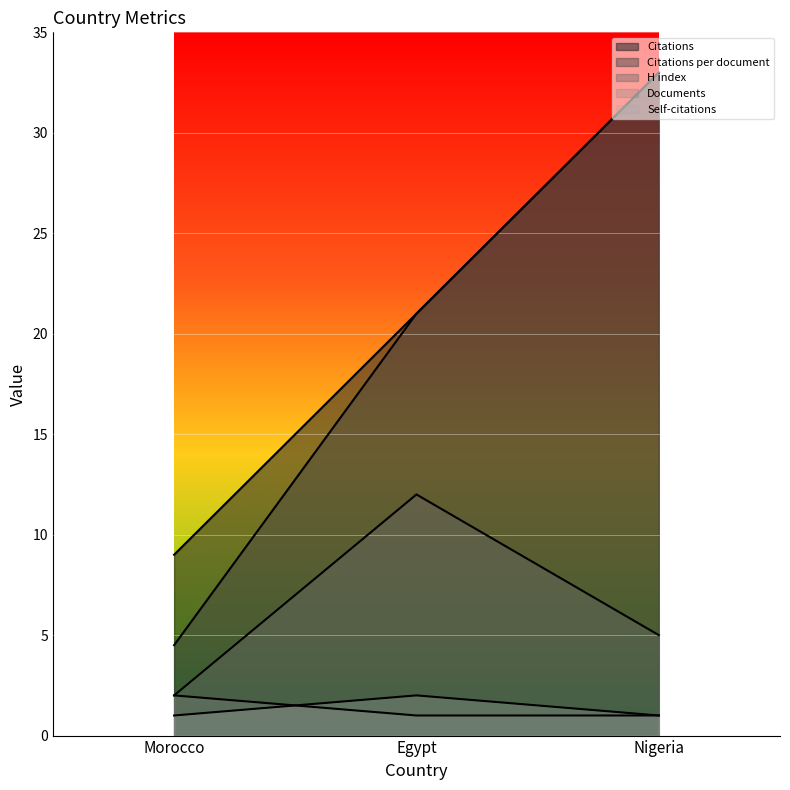

What are all the series names shown in the legend?

Citations, Citations per document, H index, Documents, Self-citations